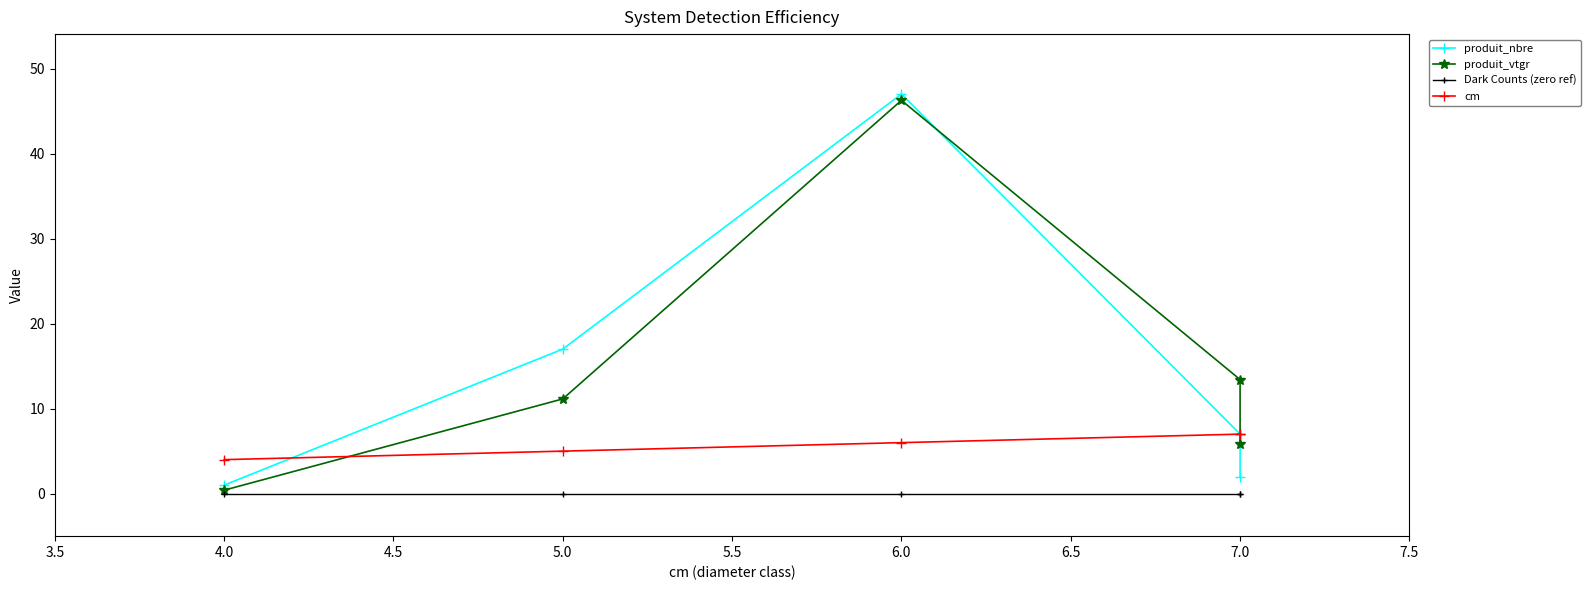

What is the difference between the maximum and second lowest values in the cm series?

2.0